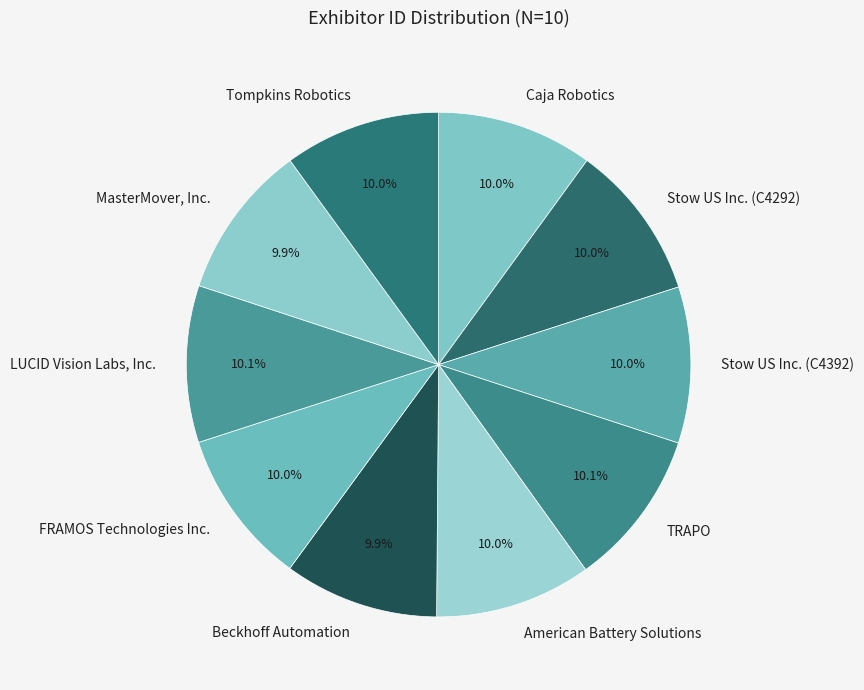

True or false: Beckhoff Automation accounts for 10% of the total.

True